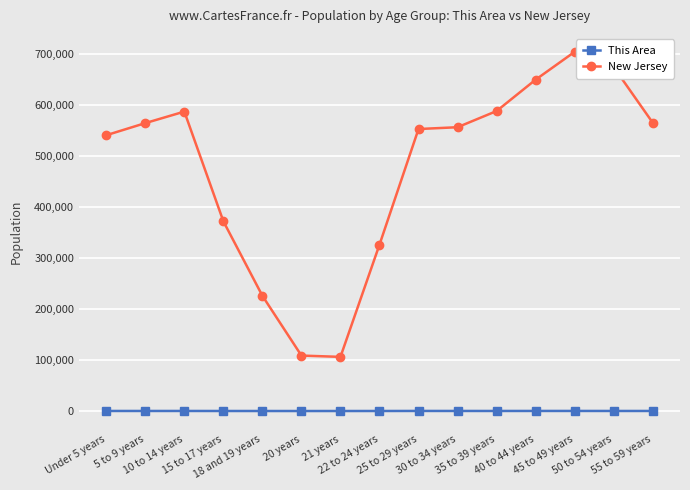

Which series has the largest total across all categories?

New Jersey